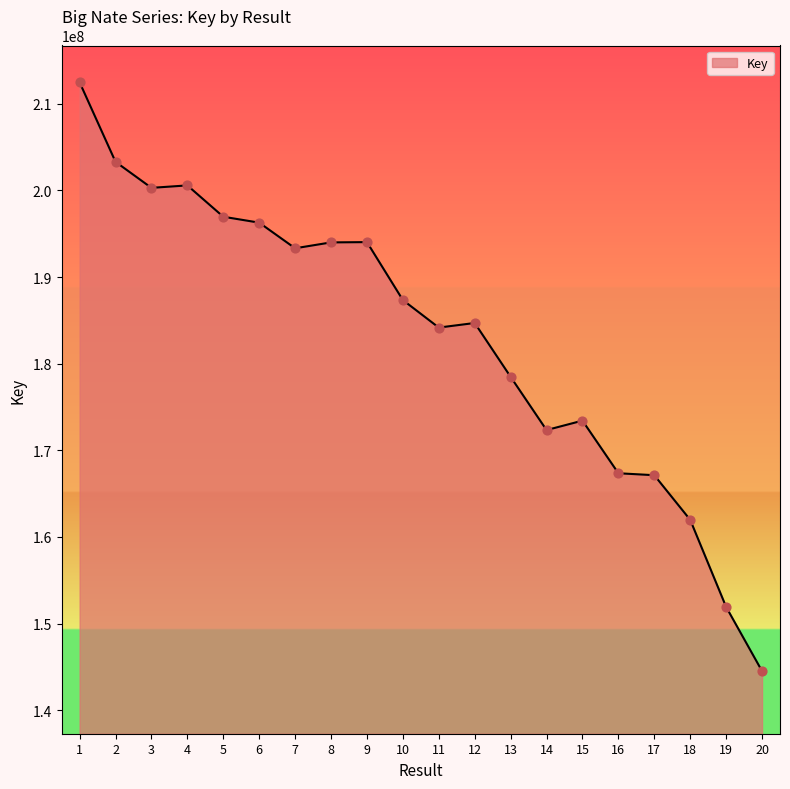

Approximately how many times larger is the value at 1 compared to 10?

1.1